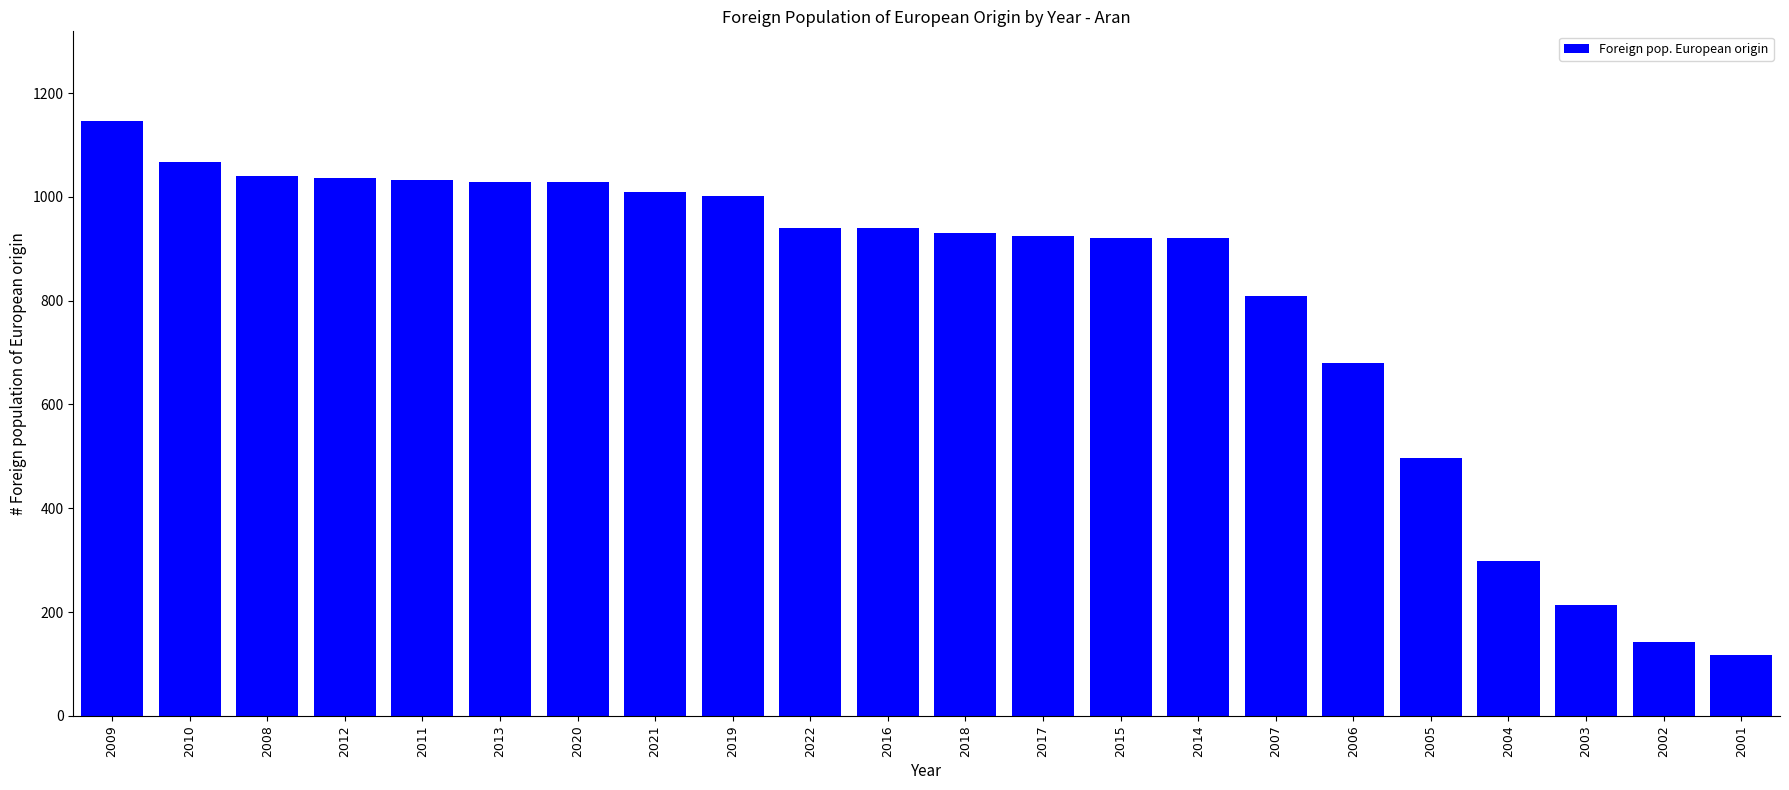

What is the value of the 12th bar from the left?

930